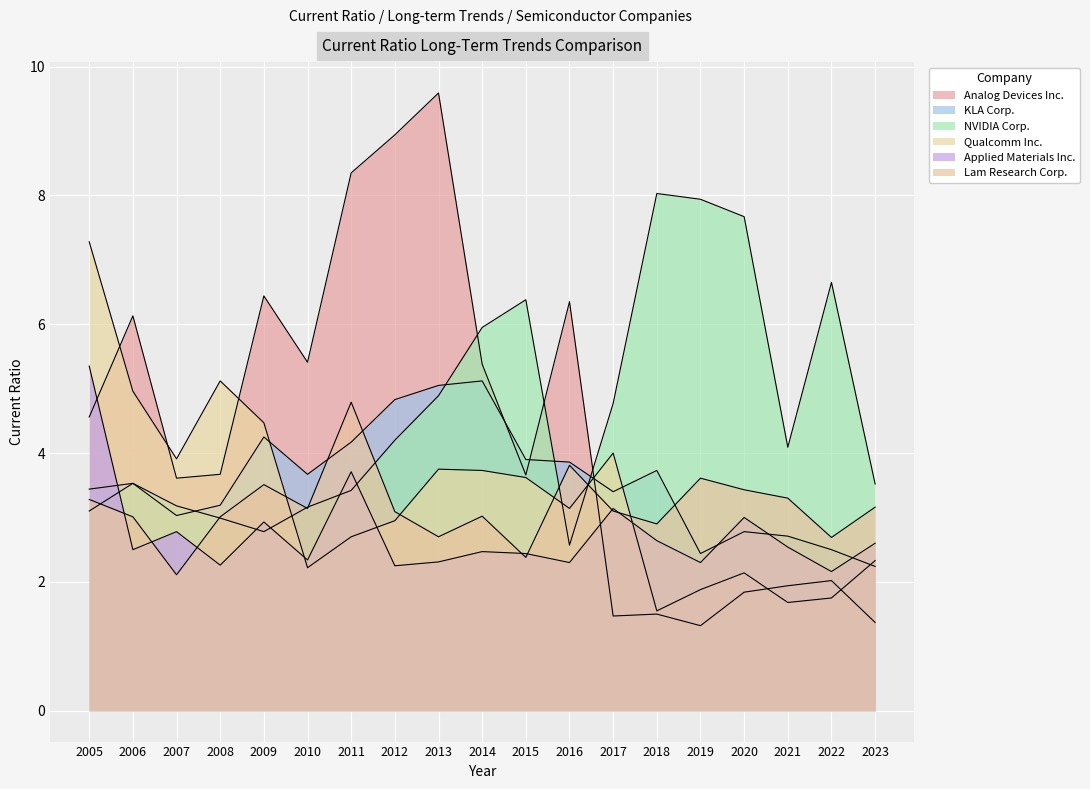

What are all the series names shown in the legend?

Analog Devices Inc., KLA Corp., NVIDIA Corp., Qualcomm Inc., Applied Materials Inc., Lam Research Corp.